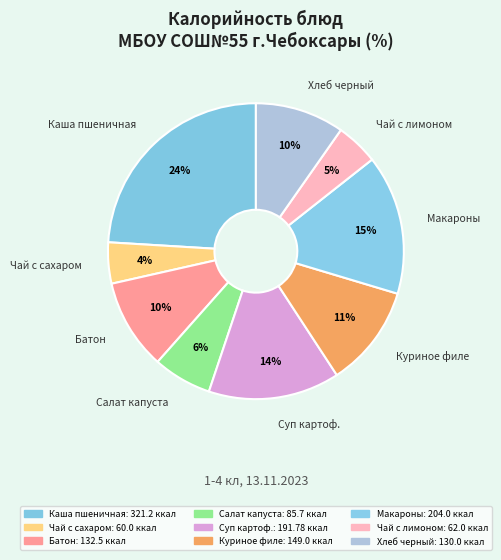

Rank the categories by value from highest to lowest.

Каша пшеничная молочная с маслом, Макароны отварные, Суп картофельный с бобовыми, Куриное филе туш.в соусе, Батон Раменский, Хлеб Новославянский, Салат из белокочан.капусты, Чай с лимоном, Чай с сахаром